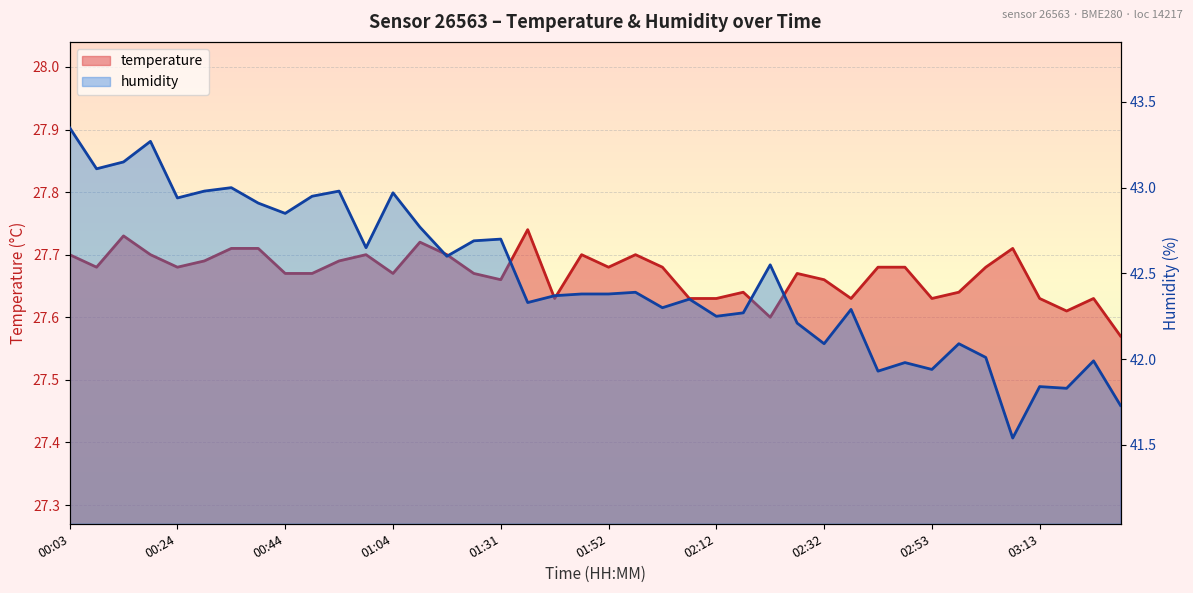

At which category does humidity reach its first local valley?

00:08